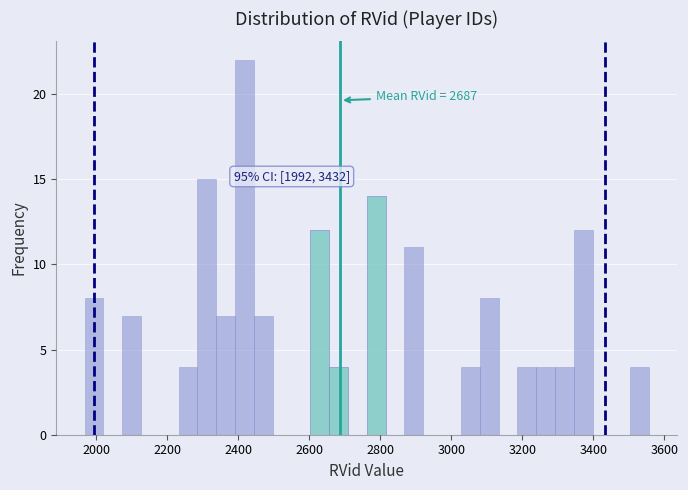

Read against the x-axis, roughly where is the centre of the tallest bar?

2420